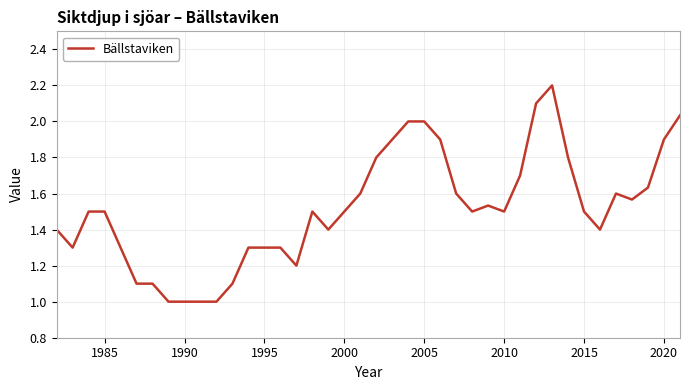

What is the greatest value displayed?

2.2